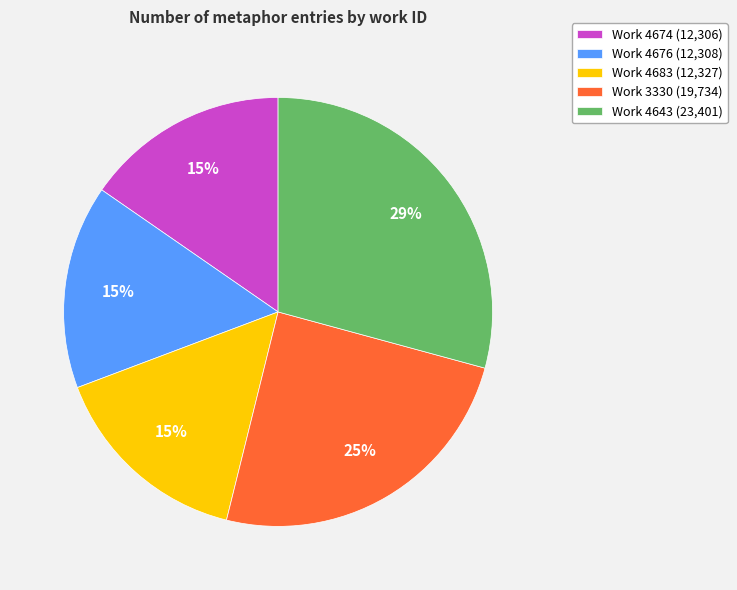

Does any single category account for the majority?

No